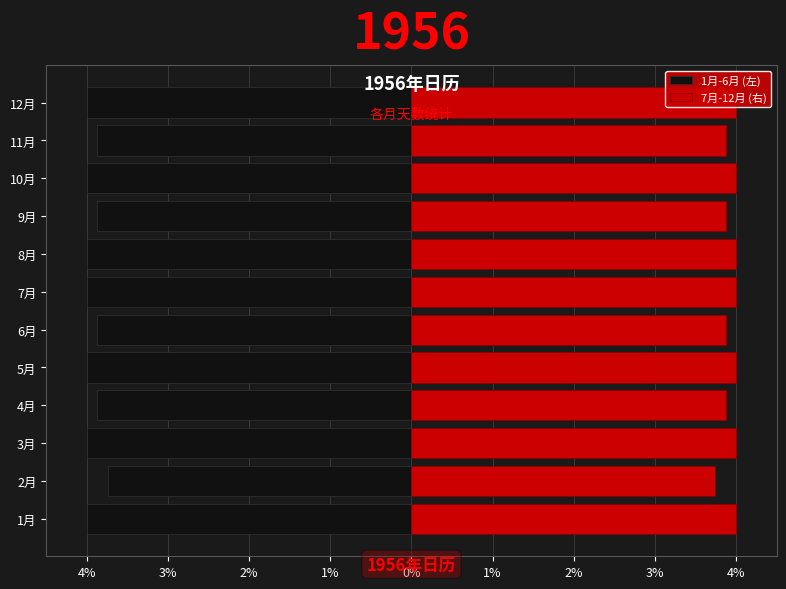

Reading left to right, transcribe all the data shown in this chart.

1月-6月 (左): -4.0	-3.7	-4.0	-3.9	-4.0	-3.9	-4.0	-4.0	-3.9	-4.0	-3.9	-4.0
7月-12月 (右): 4.0	3.7	4.0	3.9	4.0	3.9	4.0	4.0	3.9	4.0	3.9	4.0